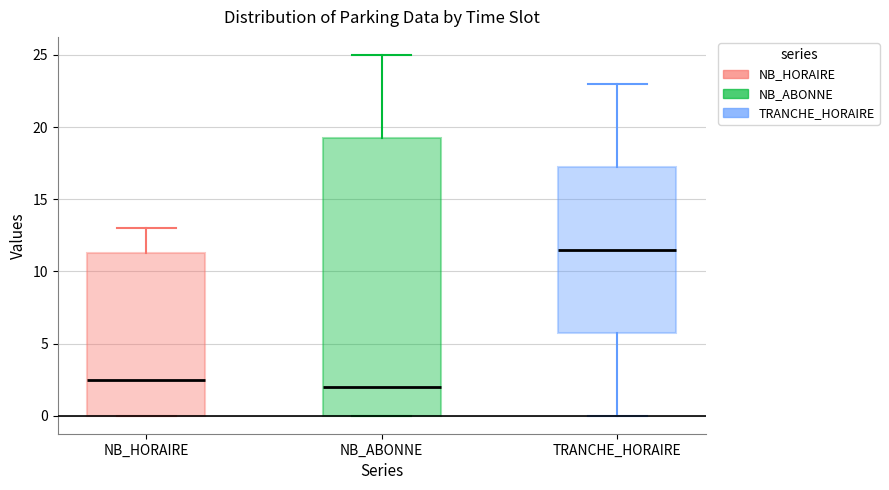

Which box has the highest median line?

TRANCHE_HORAIRE